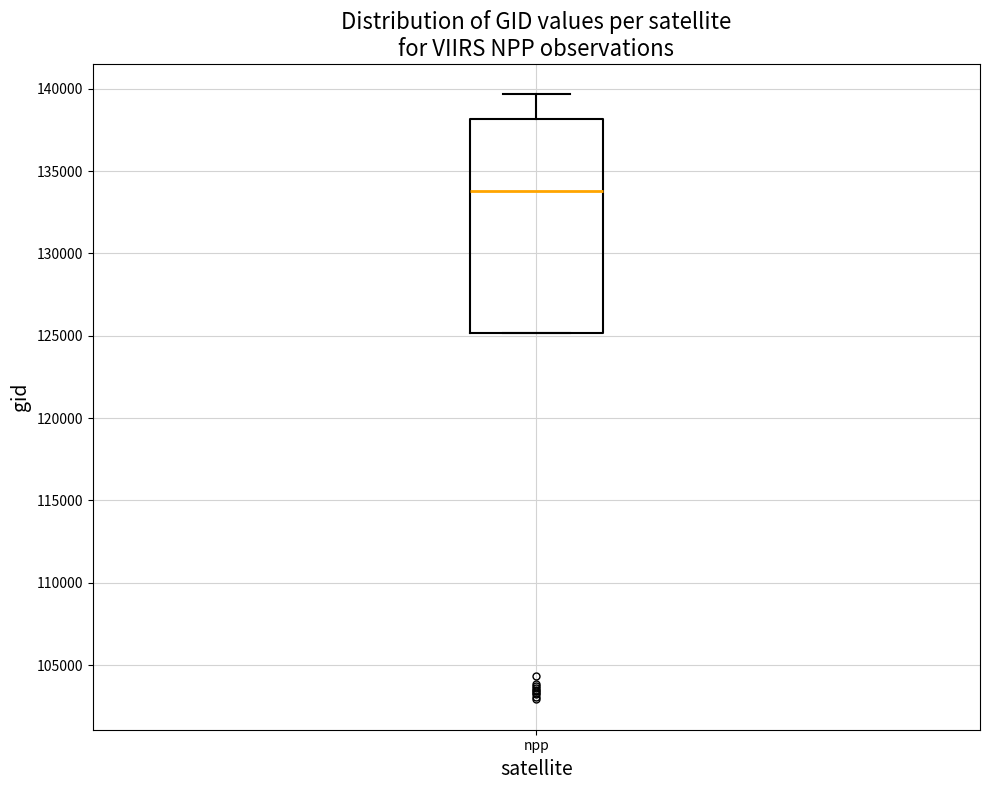

Where does the median line of the box for npp sit on the y-axis? The values are not printed on the chart, so give them approximately, as read against the axis.

134000